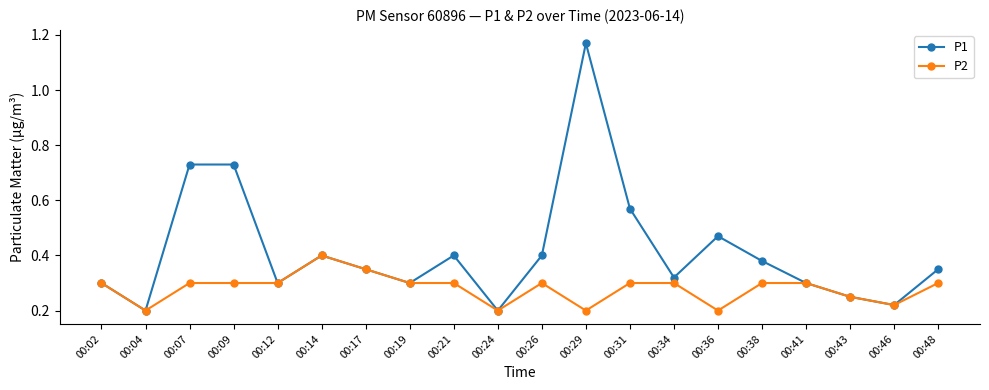

Is the value of P1 at 00:29 greater than the value of P2 at 00:29?

Yes